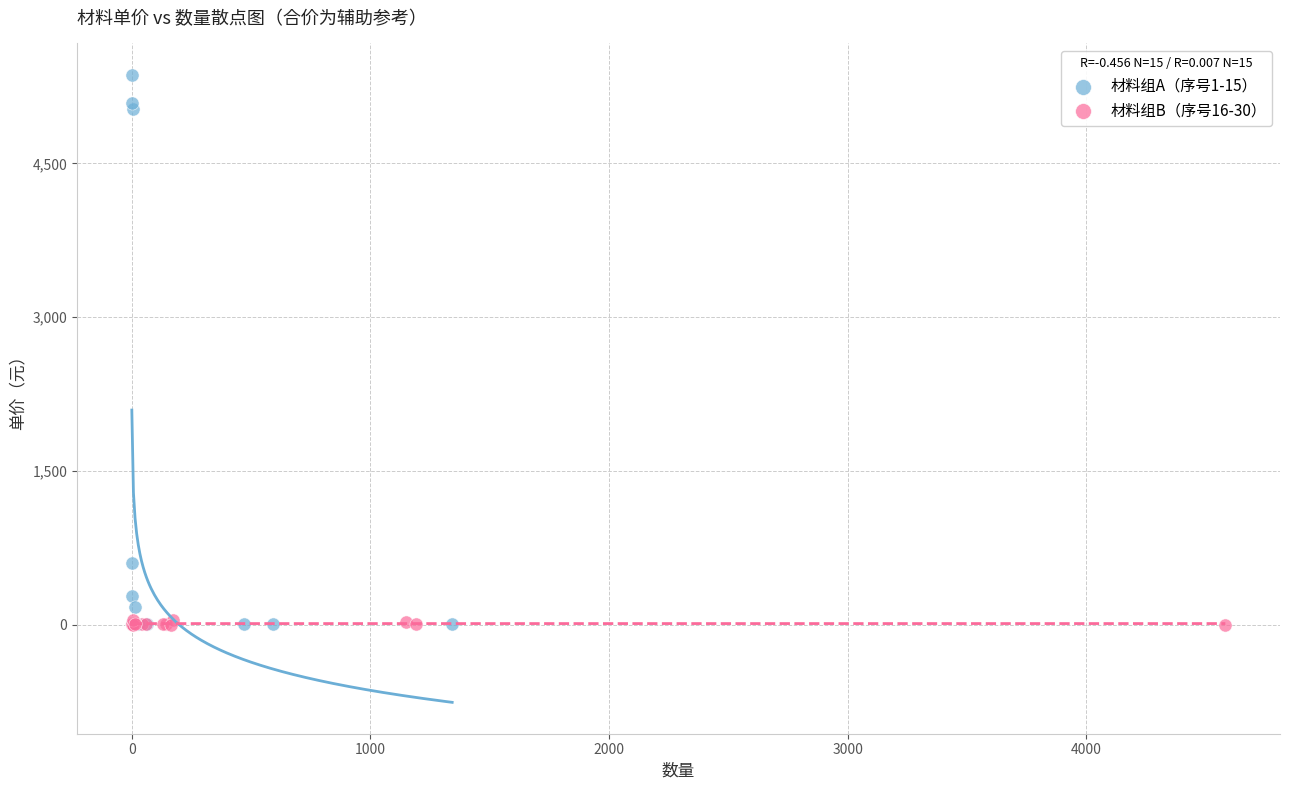

Which series contains the highest Y value?

材料组A（序号1-15）